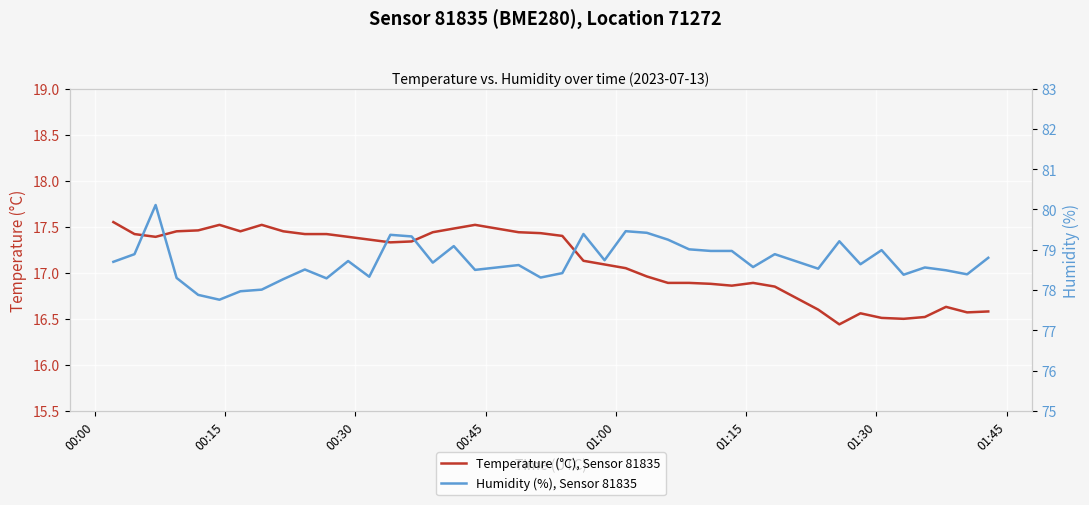

True or false: Temperature (°C), Sensor 81835 and Humidity (%), Sensor 81835 intersect in this chart.

False